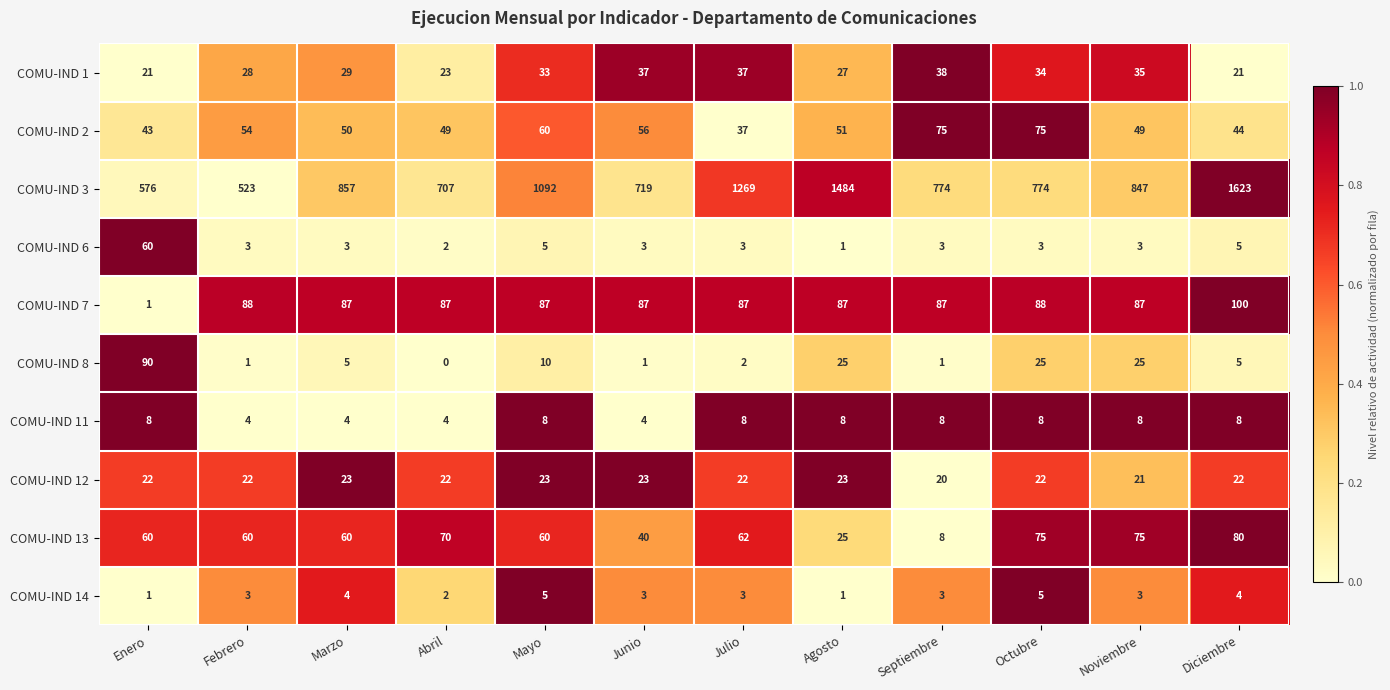

Between Junio and Septiembre, which series saw the biggest shift?

COMU-IND 3